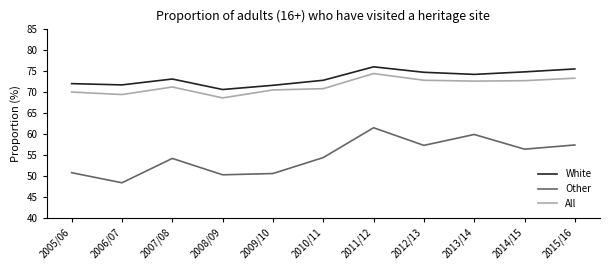

Does the chart display data point markers on the line(s)?

No